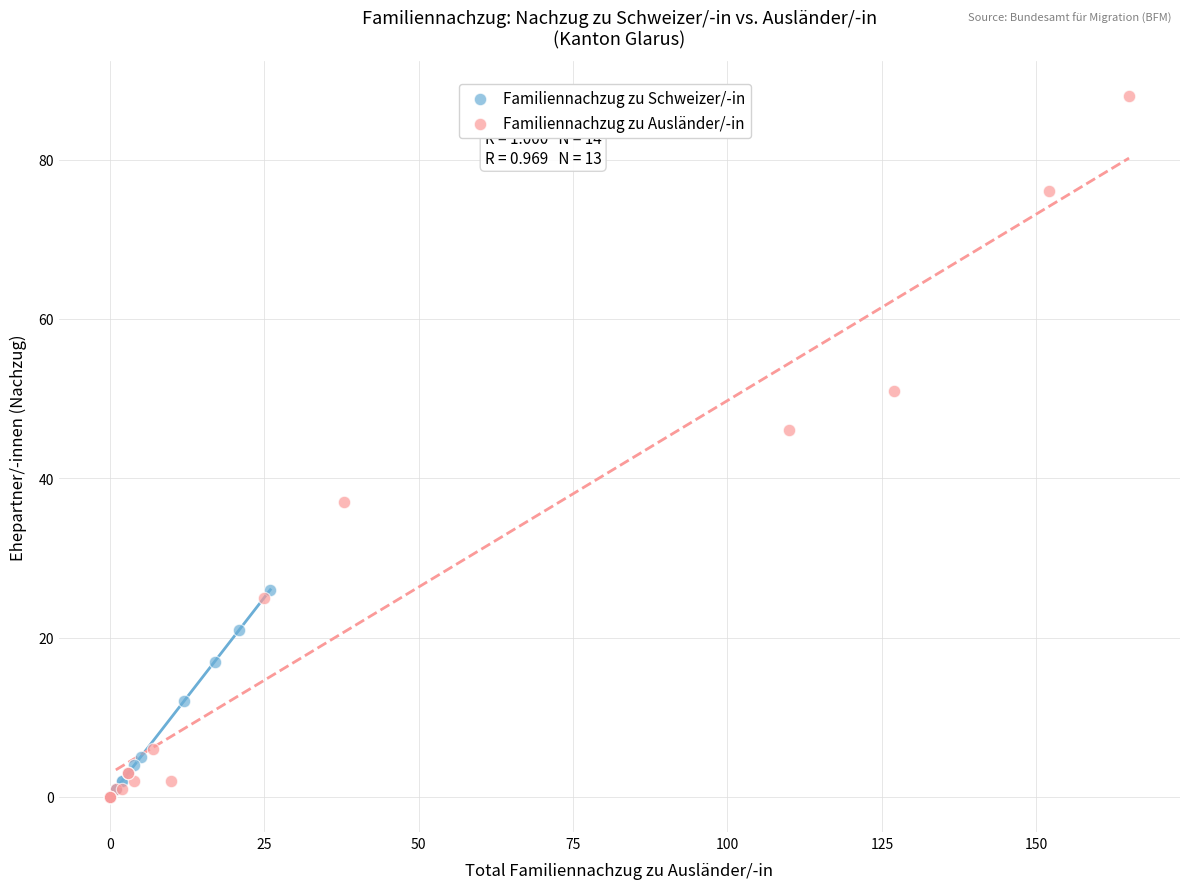

Which series contains the highest Y value?

Familiennachzug zu Ausländer/-in